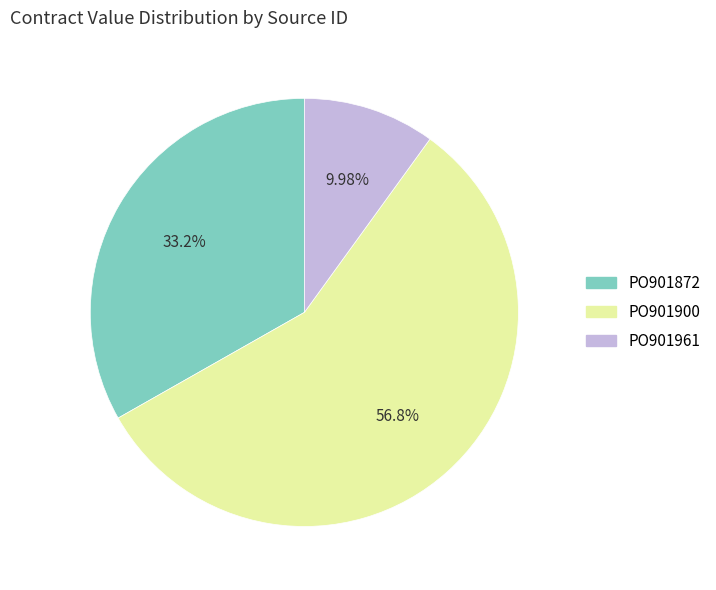

True or false: PO901872 accounts for 44% of the total.

False